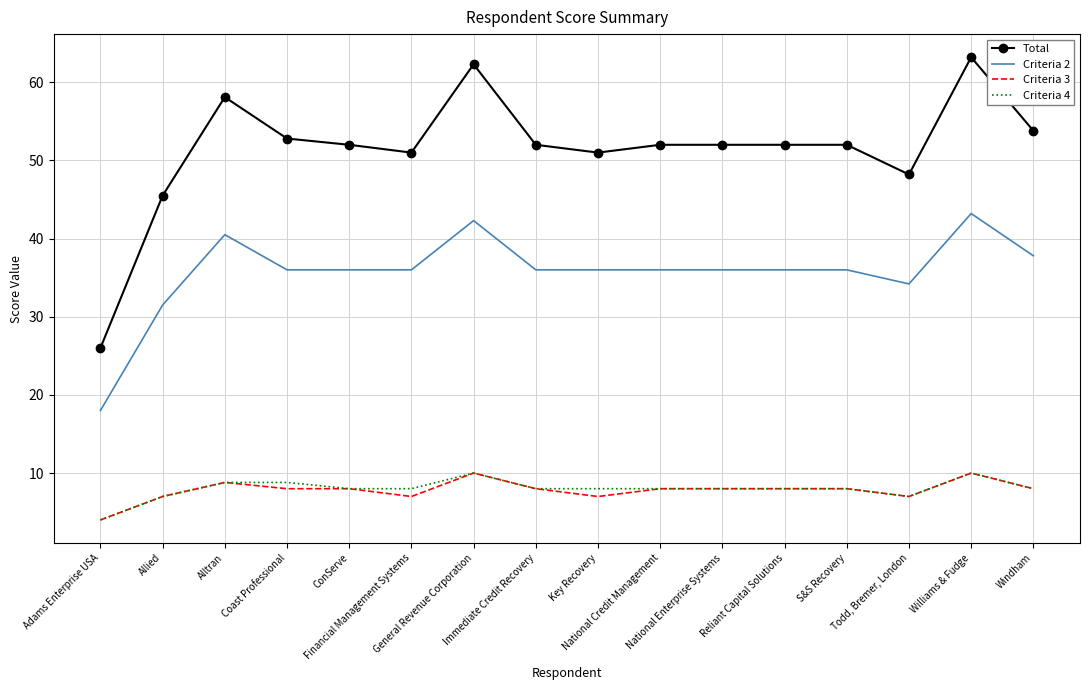

True or false: Total has more than 2 points higher than both neighbors.

True